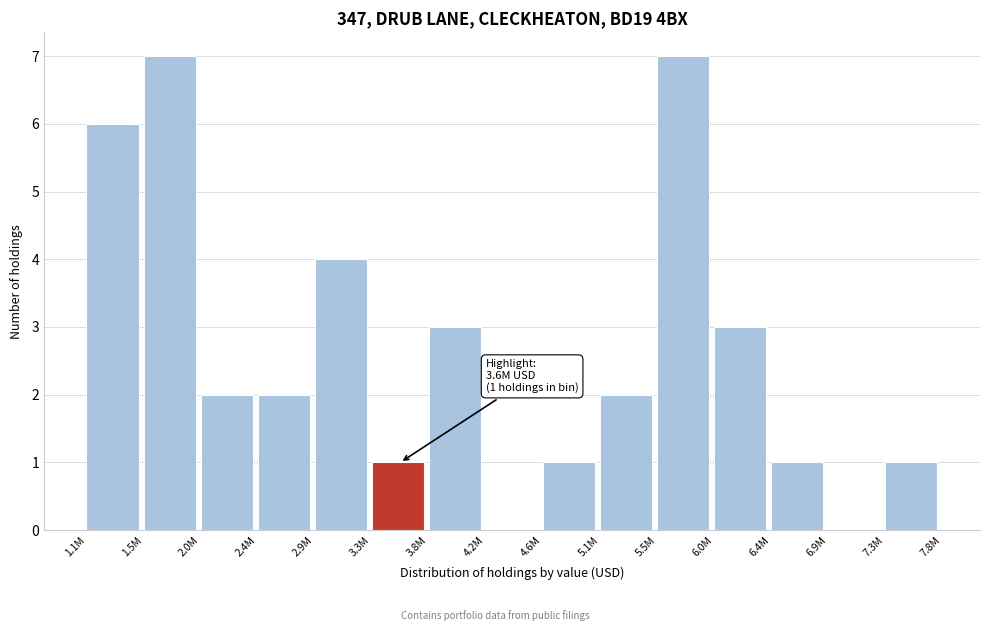

Reading left to right, what are all the values shown in this chart?

1.1M=6	1.5M=7	2.0M=2	2.4M=2	2.9M=4	3.3M=1	3.8M=3	4.2M=0	4.6M=1	5.1M=2	5.5M=7	6.0M=3	6.4M=1	6.9M=0	7.3M=1